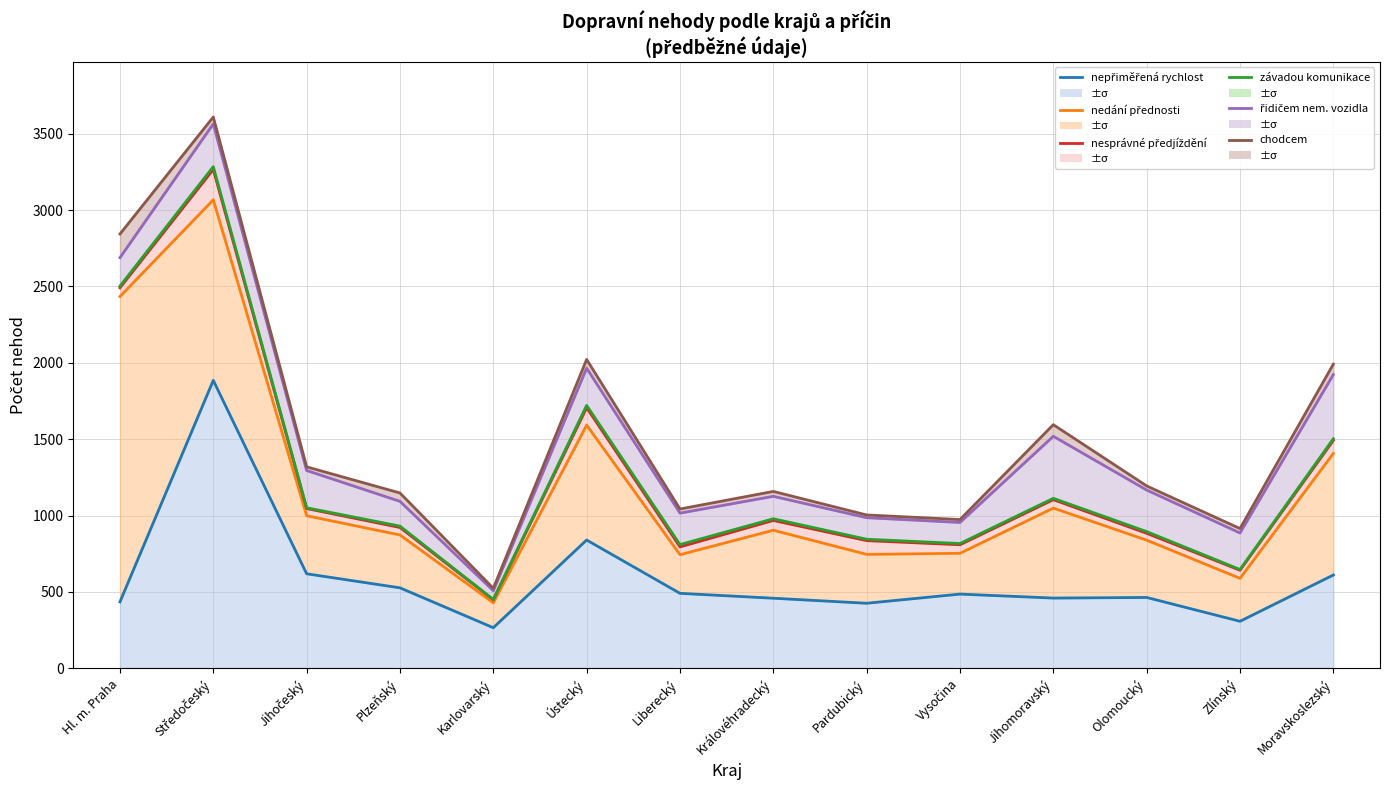

What is the difference between the second highest and second lowest values in the nepřiměřená rychlost series?

532